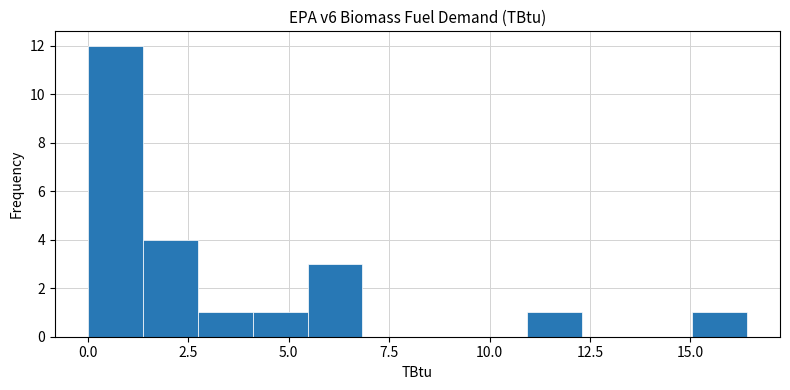

Read against the x-axis, roughly where is the centre of the tallest bar?

0.5